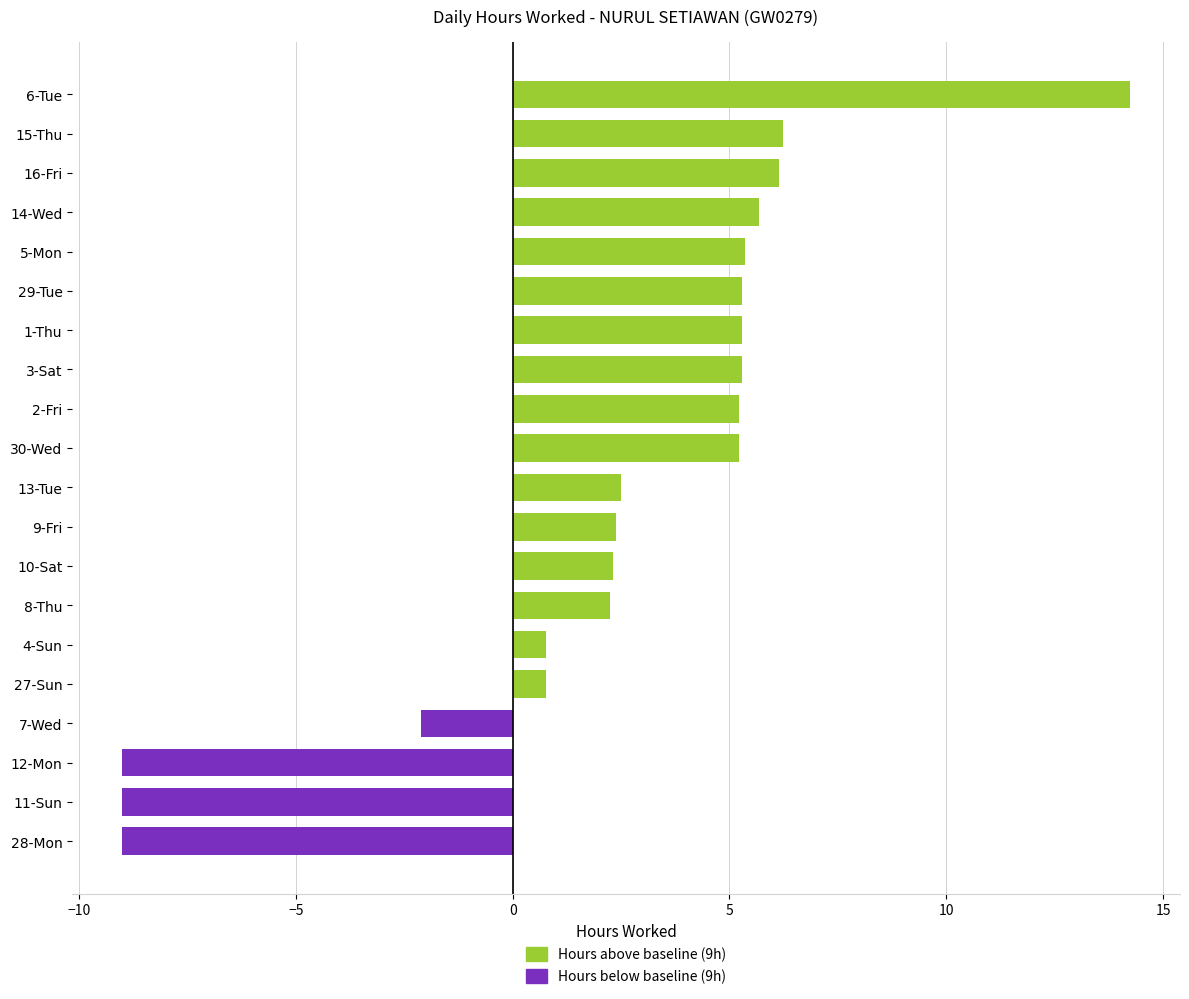

Rank the categories by value from highest to lowest.

6-Tue, 15-Thu, 16-Fri, 14-Wed, 5-Mon, 29-Tue, 1-Thu, 3-Sat, 2-Fri, 30-Wed, 13-Tue, 9-Fri, 10-Sat, 8-Thu, 4-Sun, 27-Sun, 7-Wed, 28-Mon, 11-Sun, 12-Mon